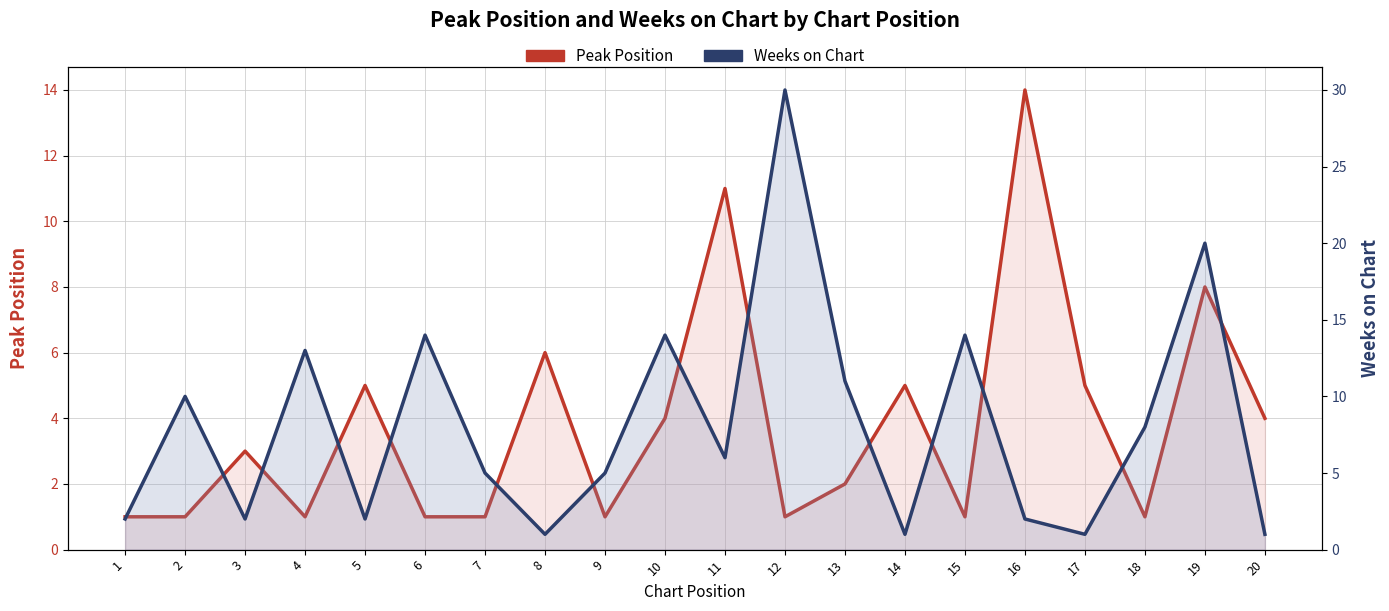

What is the spread (max minus min) of values at 3?

1